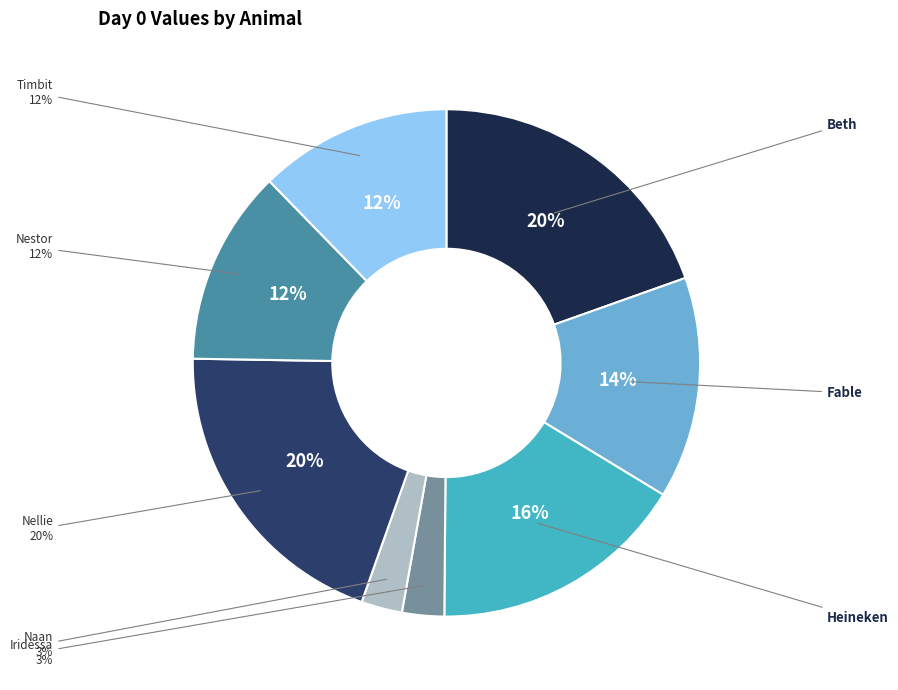

To the nearest percent, what is the combined percentage of Timbit and Beth?

32%